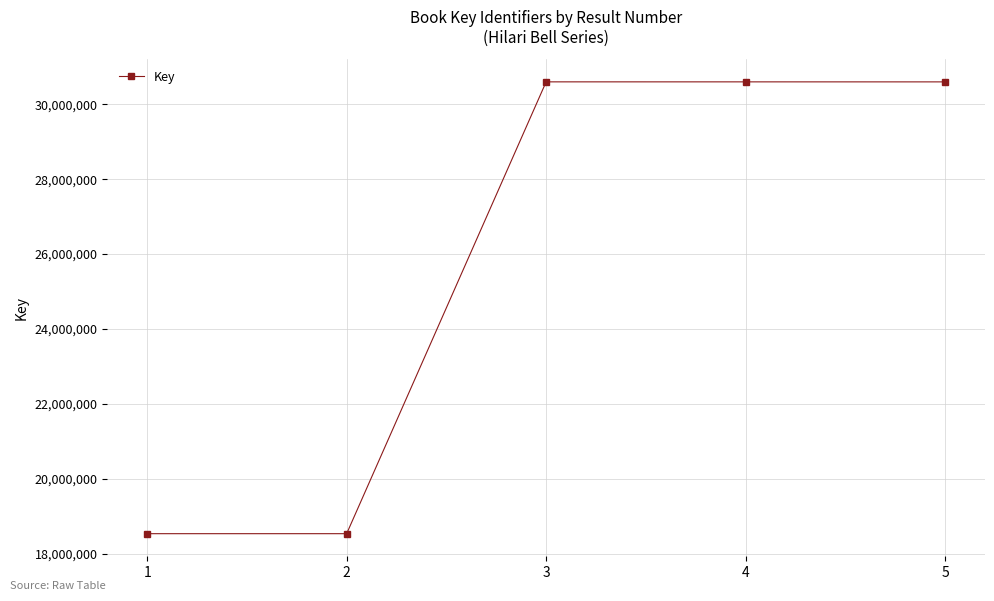

Where is the data nearest to the value 24566956?

5